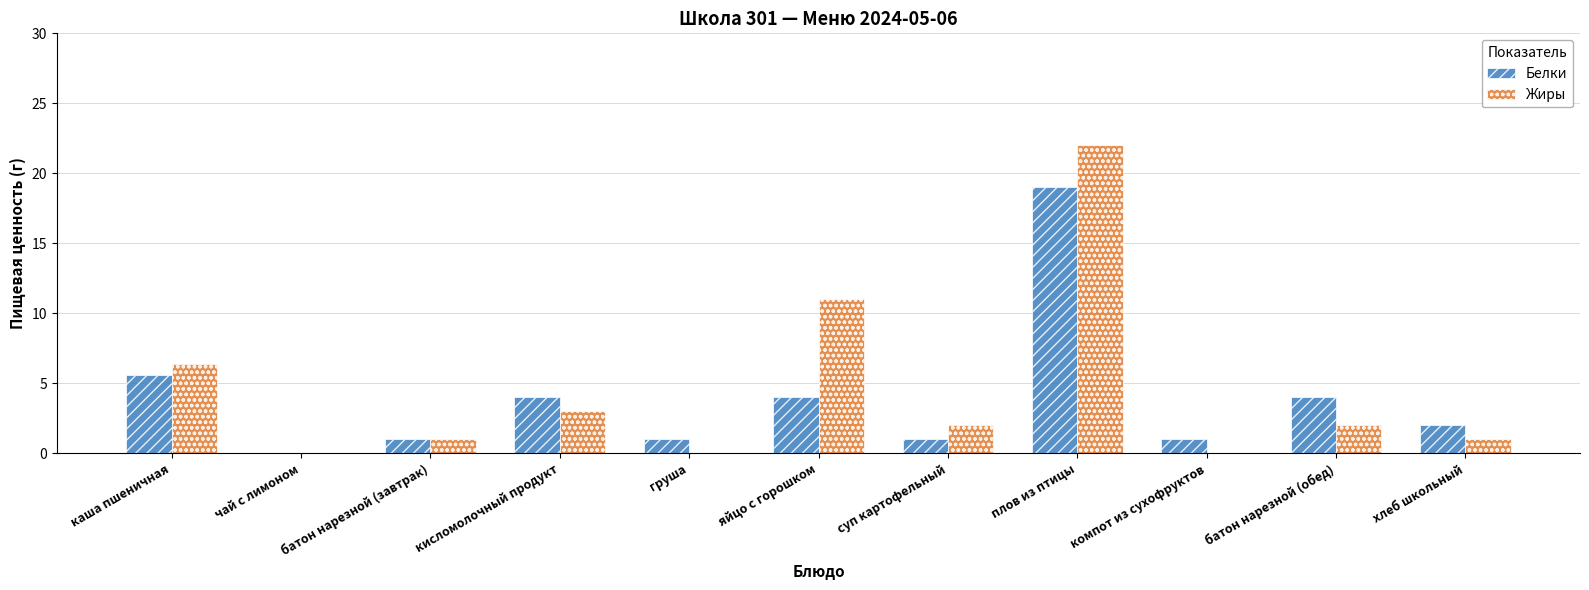

What is the sum of the Жиры values at хлеб школьный and яйцо с горошком?

12.0